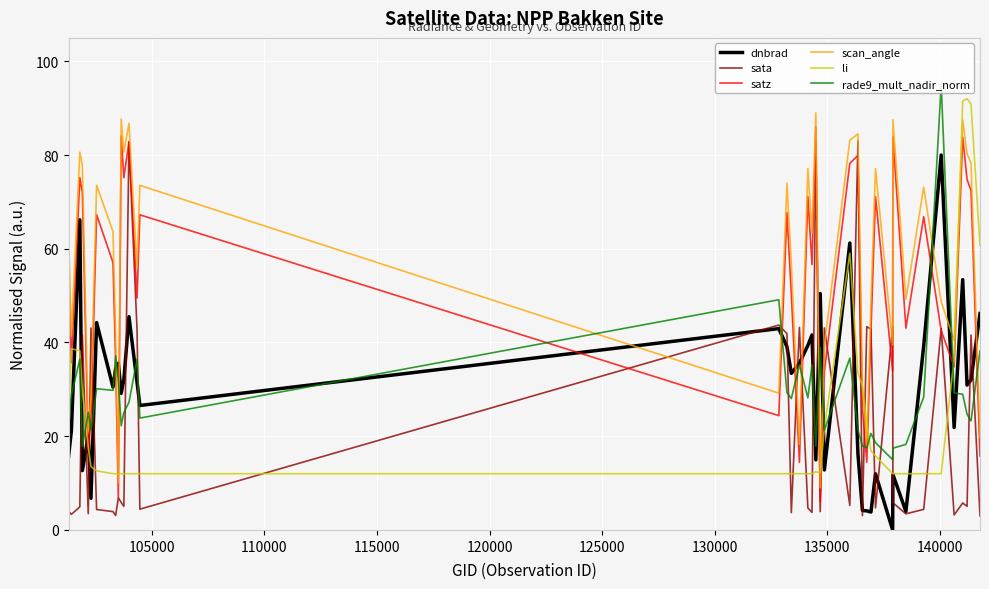

Which series has the largest total across all categories?

scan_angle